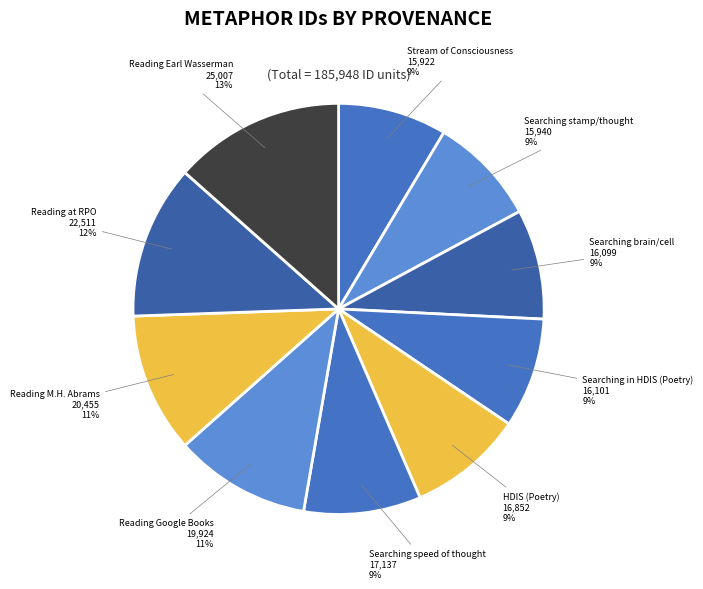

To the nearest percent, what portion does Reading Google Books represent?

11%